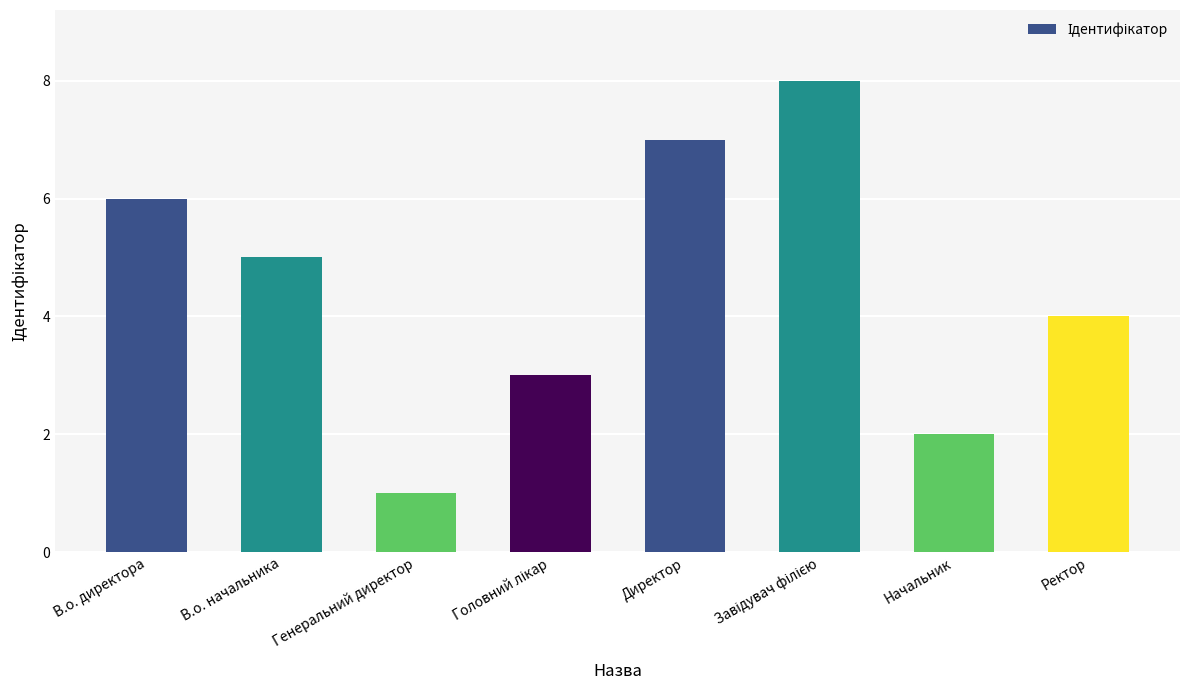

What is the difference between the maximum and minimum values?

7